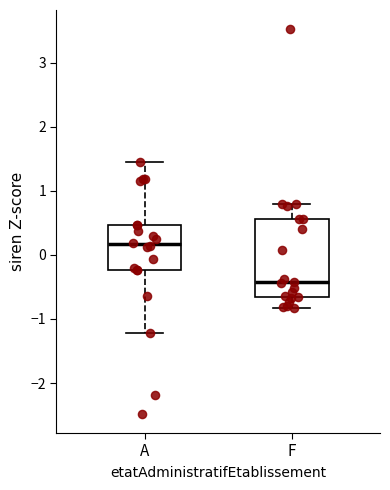

Reading left to right, transcribe this box plot: for each box, give where its median line is, the range the box spans, and where its two whiskers end, as read against the y-axis. The values are not printed on the chart, so give them approximately, as read against the axis.

A: median 0.2, box -0.2 to 0.5, whiskers -1.2 to 1.4
F: median -0.4, box -0.7 to 0.6, whiskers -0.8 to 0.8